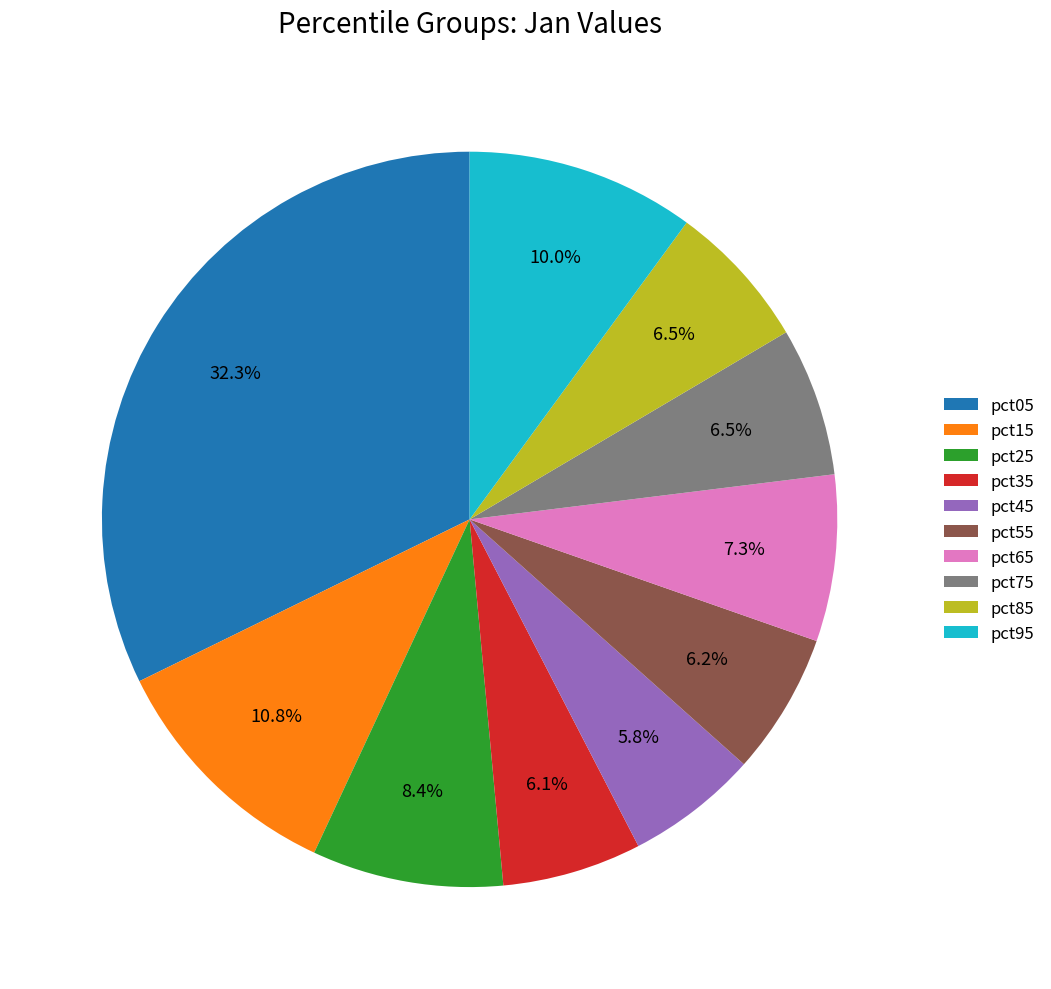

To the nearest percent, what is the average slice percentage?

10%